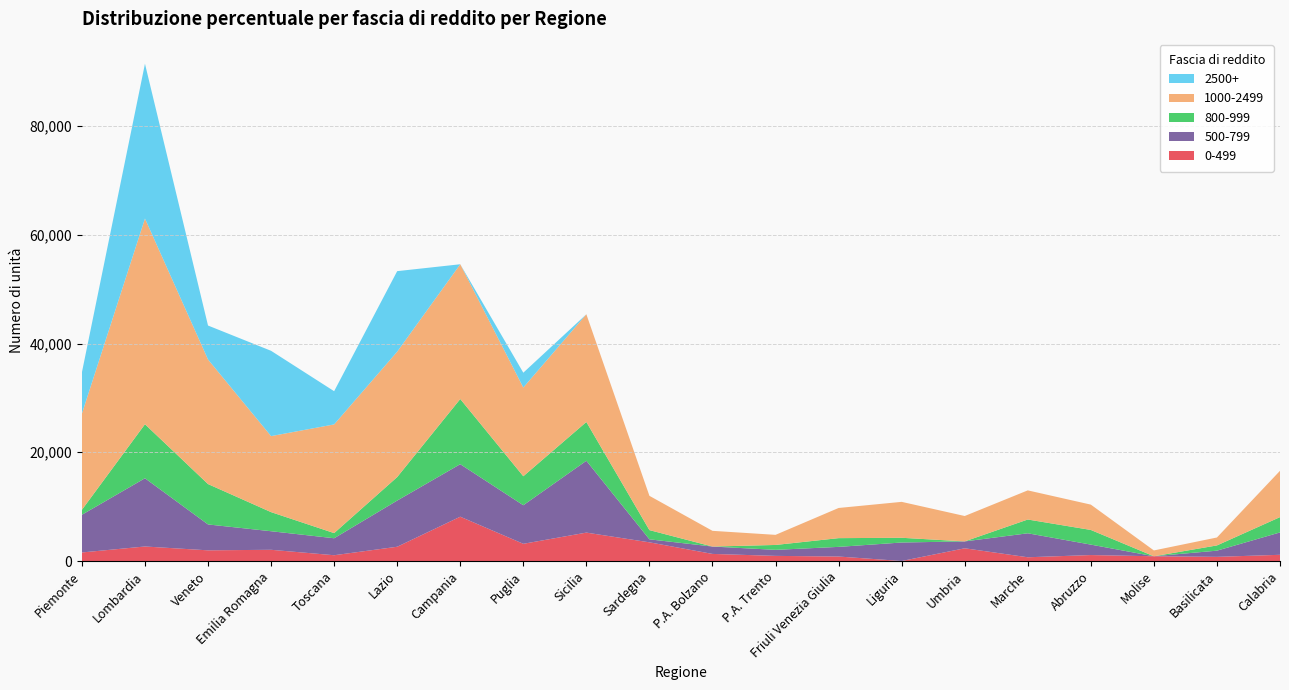

Reading right to left, what are all the values shown in this chart?

0-499: Calabria=1142	Basilicata=764	Molise=873	Abruzzo=1095	Marche=688	Umbria=2341	Liguria=0	Friuli Venezia Giulia=824	P.A. Trento=943	P.A. Bolzano=1304	Sardegna=3436	Sicilia=5224	Puglia=3165	Campania=8149	Lazio=2622	Toscana=1063	Emilia Romagna=2063	Veneto=1964	Lombardia=2671	Piemonte=1573
500-799: Calabria=4116	Basilicata=1139	Molise=0	Abruzzo=1921	Marche=4410	Umbria=1265	Liguria=3403	Friuli Venezia Giulia=1775	P.A. Trento=1110	P.A. Bolzano=1356	Sardegna=553	Sicilia=13214	Puglia=7093	Campania=9661	Lazio=8496	Toscana=3124	Emilia Romagna=3415	Veneto=4762	Lombardia=12551	Piemonte=6932
800-999: Calabria=2814	Basilicata=964	Molise=0	Abruzzo=2697	Marche=2535	Umbria=0	Liguria=870	Friuli Venezia Giulia=1607	P.A. Trento=899	P.A. Bolzano=0	Sardegna=1695	Sicilia=7134	Puglia=5332	Campania=11988	Lazio=4323	Toscana=947	Emilia Romagna=3515	Veneto=7427	Lombardia=9936	Piemonte=911
1000-2499: Calabria=8520	Basilicata=1460	Molise=1071	Abruzzo=4659	Marche=5359	Umbria=4670	Liguria=6607	Friuli Venezia Giulia=5548	P.A. Trento=1859	P.A. Bolzano=2890	Sardegna=6304	Sicilia=19811	Puglia=16320	Campania=24784	Lazio=23060	Toscana=19990	Emilia Romagna=13980	Veneto=22913	Lombardia=37835	Piemonte=17688
2500+: Calabria=0	Basilicata=0	Molise=0	Abruzzo=0	Marche=0	Umbria=0	Liguria=0	Friuli Venezia Giulia=0	P.A. Trento=0	P.A. Bolzano=0	Sardegna=0	Sicilia=0	Puglia=2726	Campania=0	Lazio=14814	Toscana=6109	Emilia Romagna=15690	Veneto=6247	Lombardia=28469	Piemonte=7588